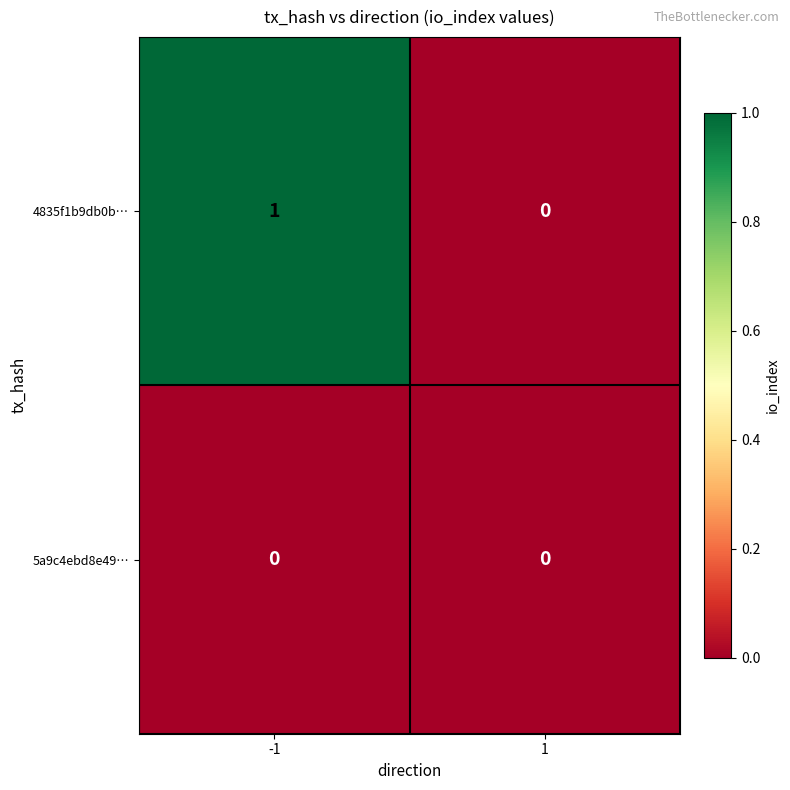

True or false: 5a9c4ebd8e49… has a value of 0 at -1.

True